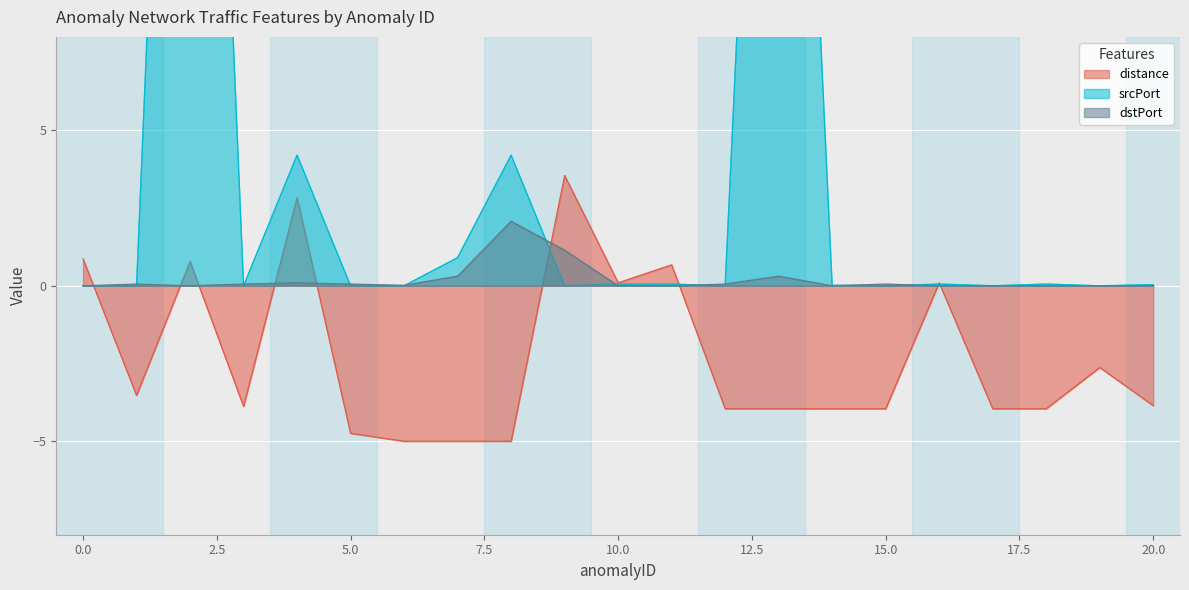

How many lines are shown in the chart?

3